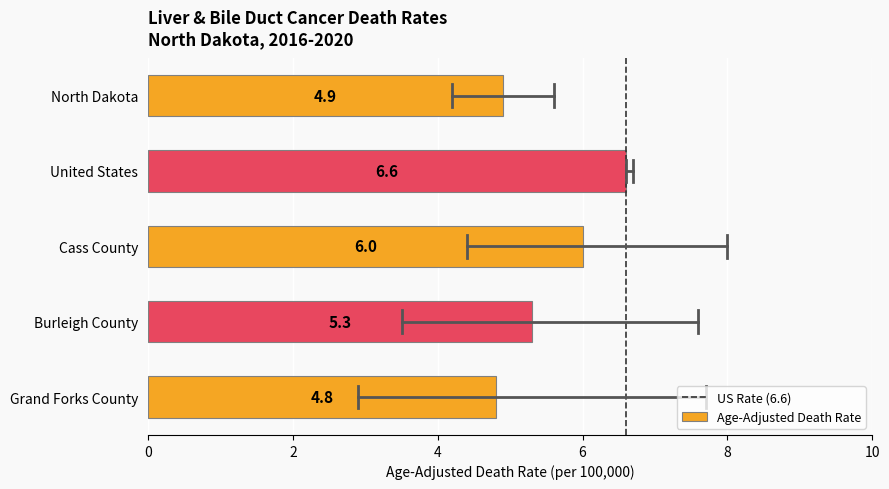

How many values are between 4 and 6?

4